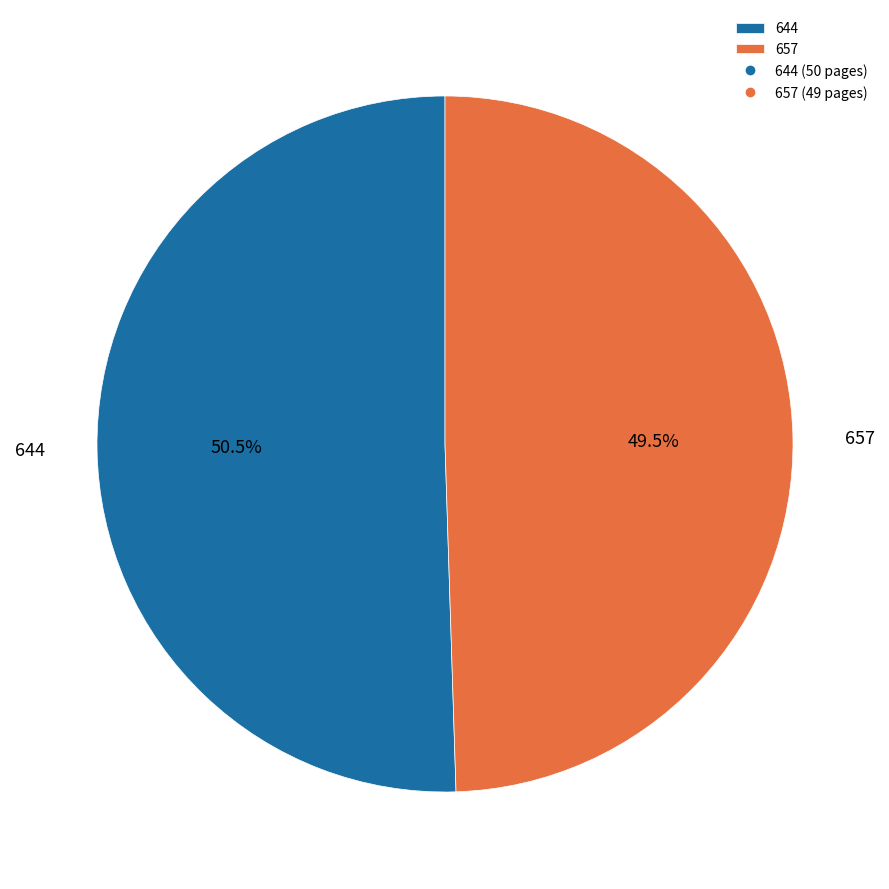

How many segments does this pie chart have?

2